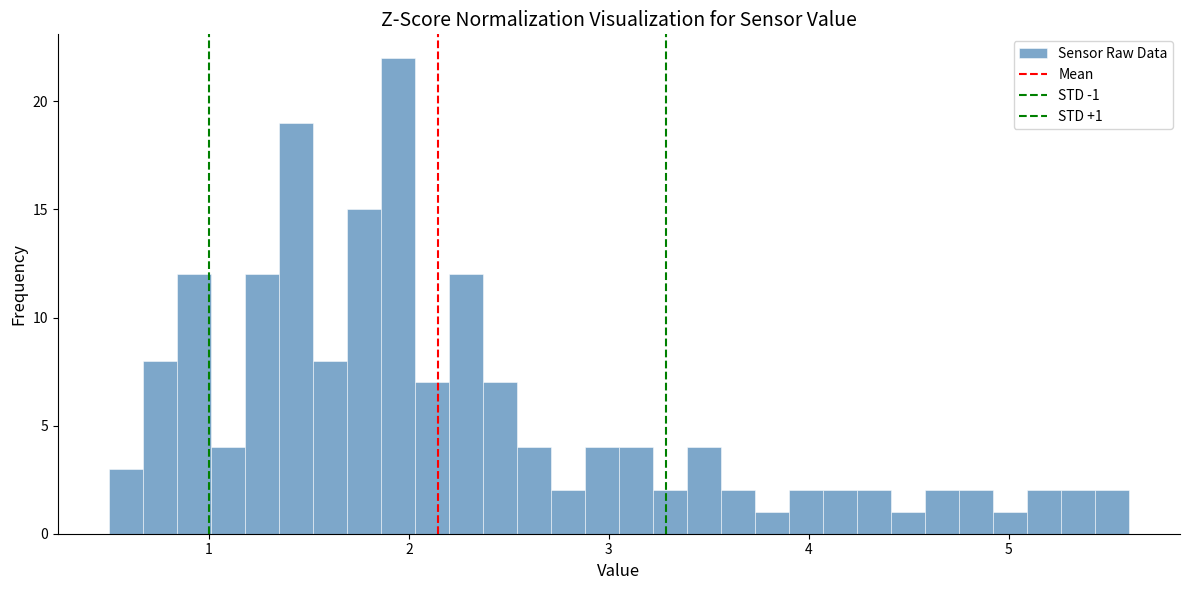

Around what value on the x-axis is the tallest bar? Give the approximate position of its centre, as read against the axis.

1.9